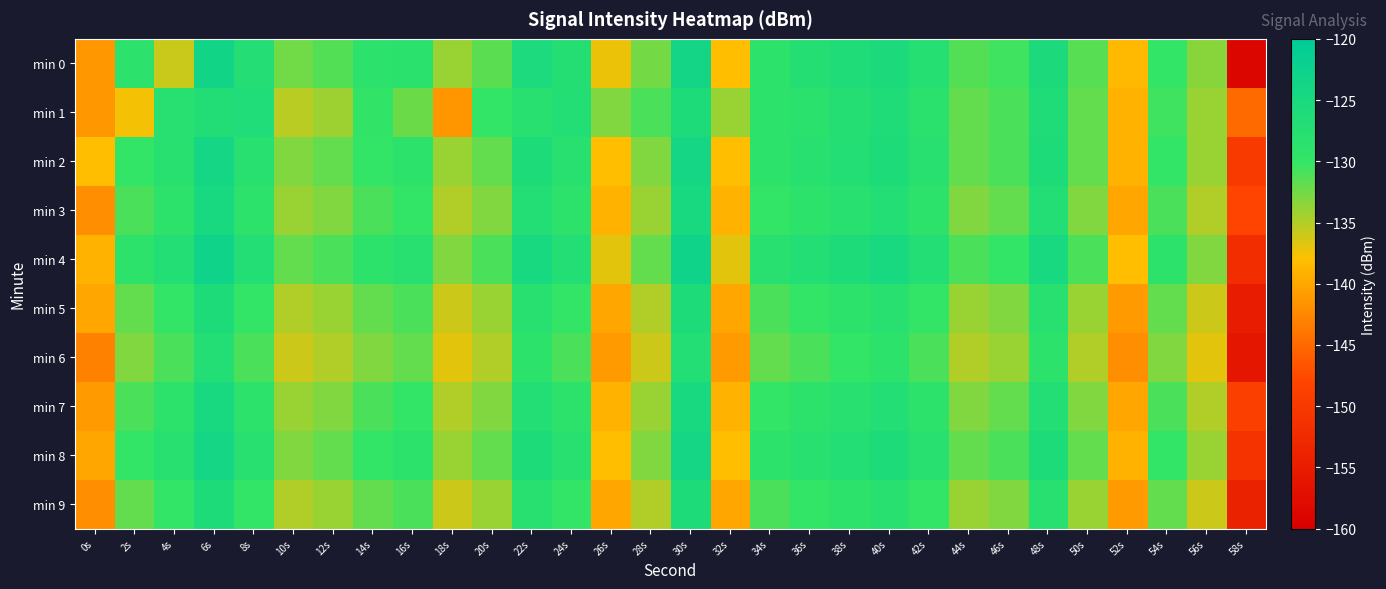

At which category does the chart reach its peak across all series?

6s